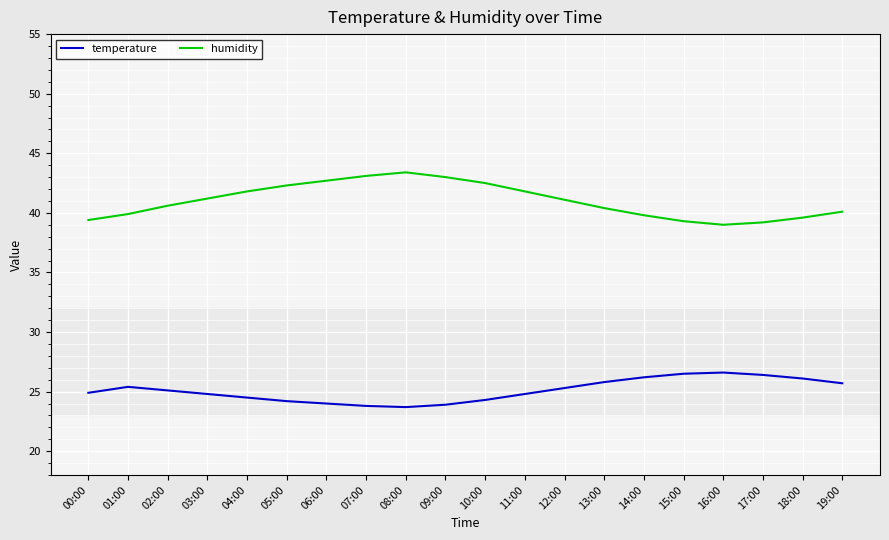

What is the spread (max minus min) of values at 16:00?

12.4